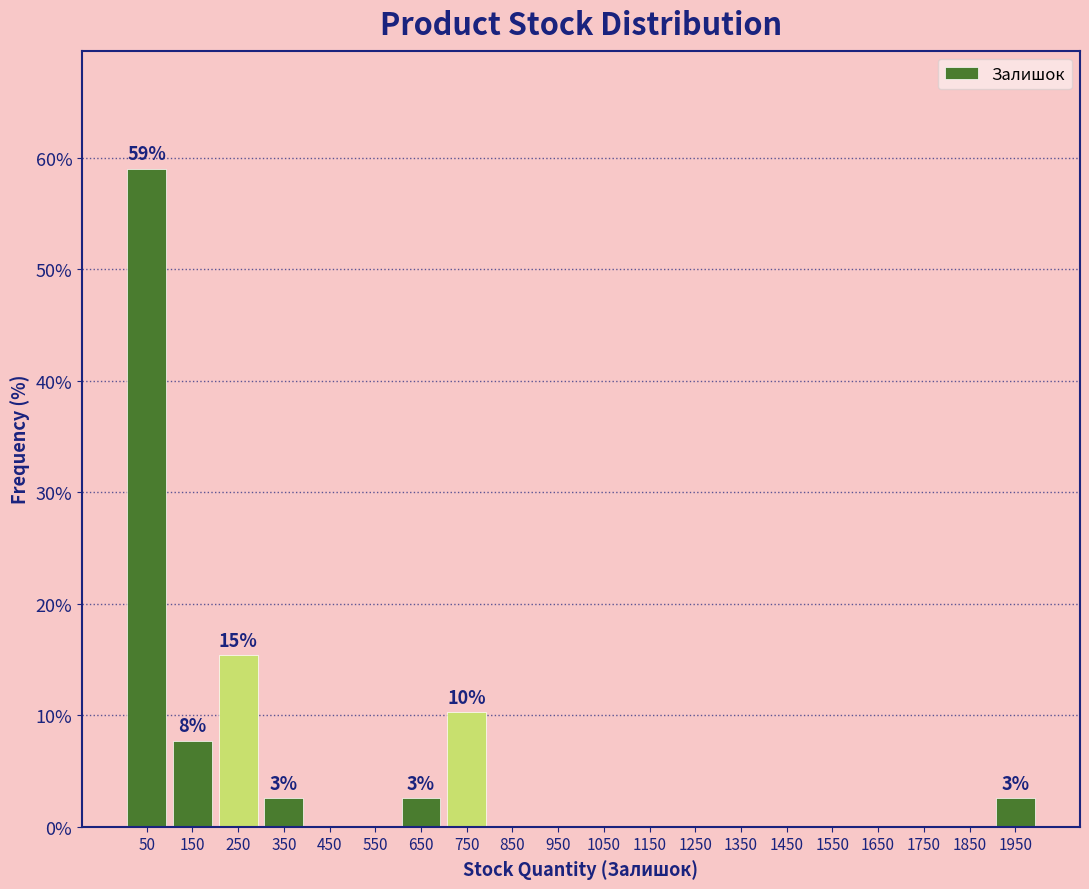

Which range on the x-axis has the tallest bar?

0 to 100